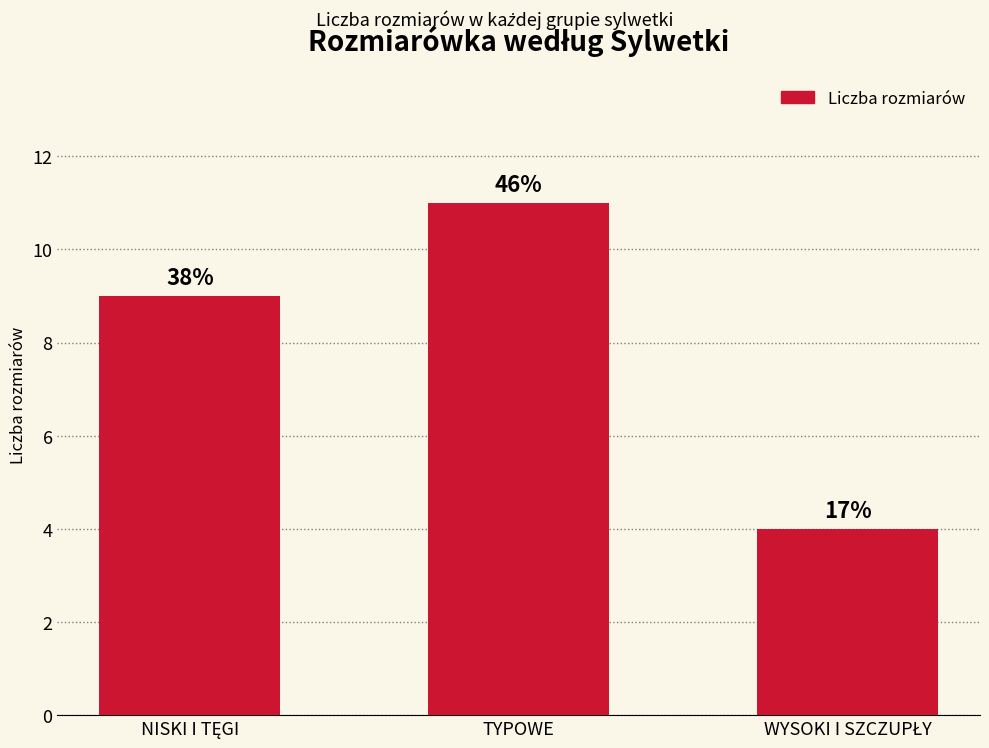

Does the chart contain any negative values?

No